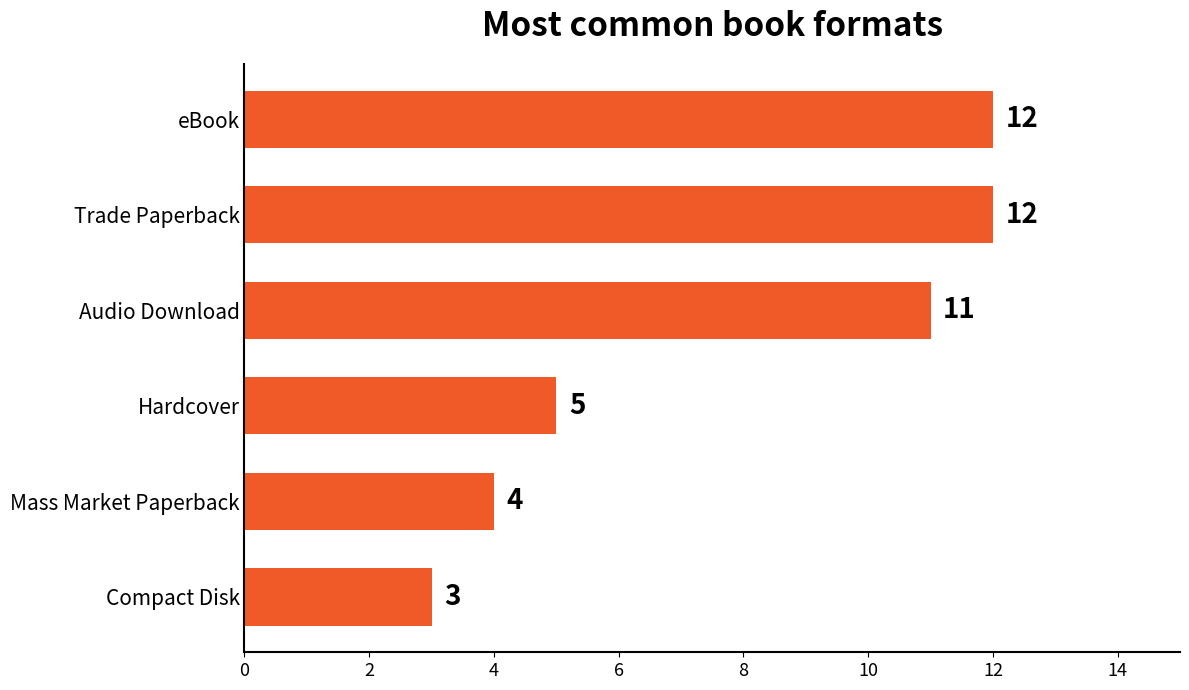

What is the difference between the maximum and minimum values?

9